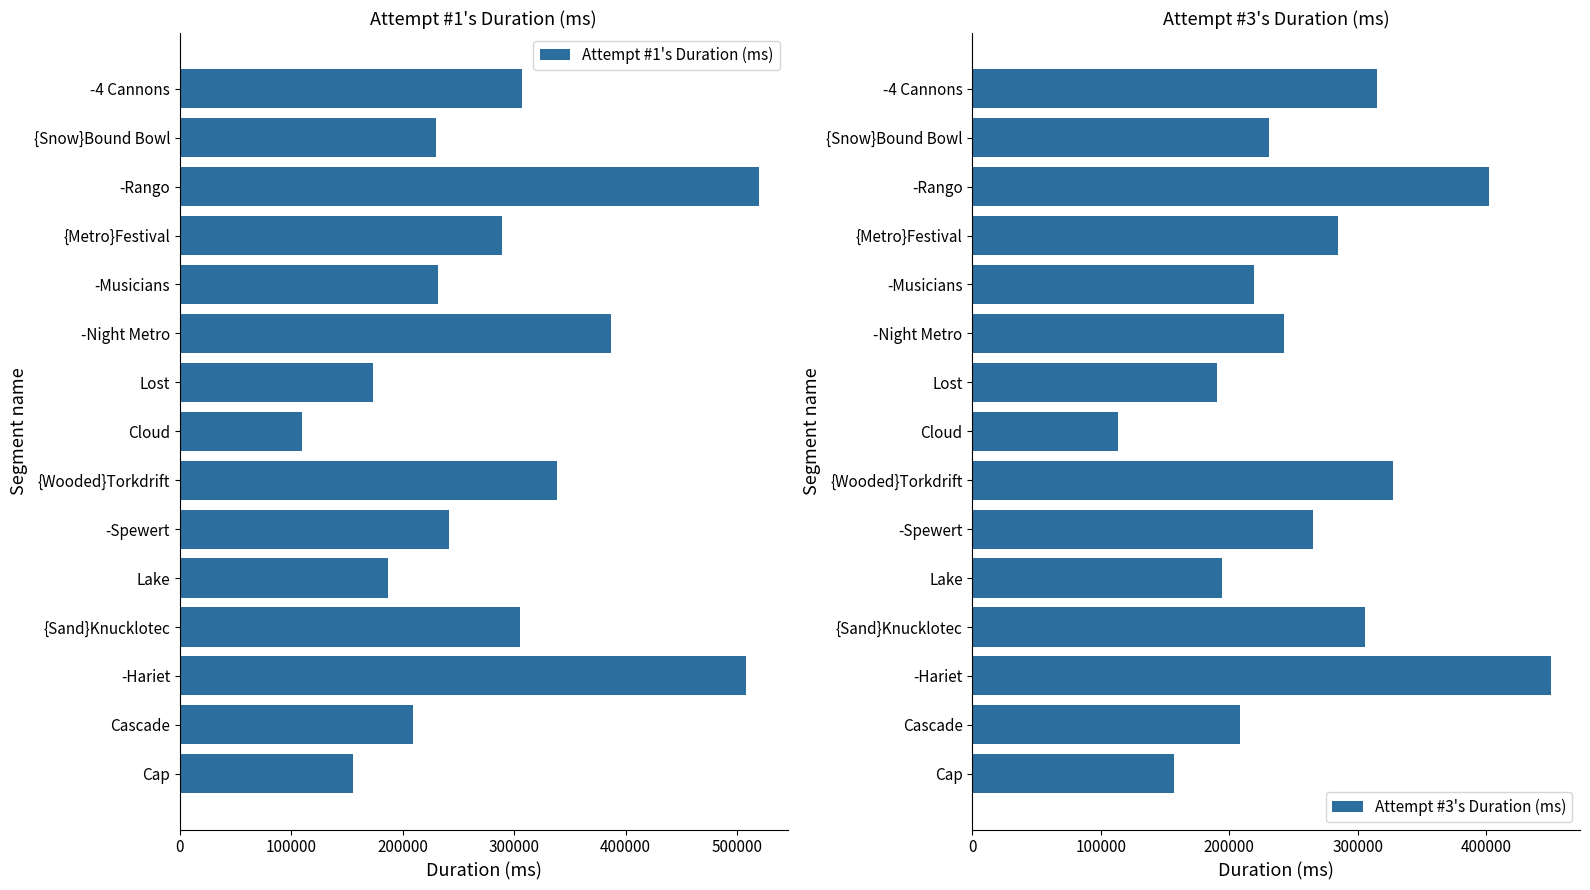

The Attempt #1's Duration (ms) series shows 244946 at -Night Metro. True or false?

False